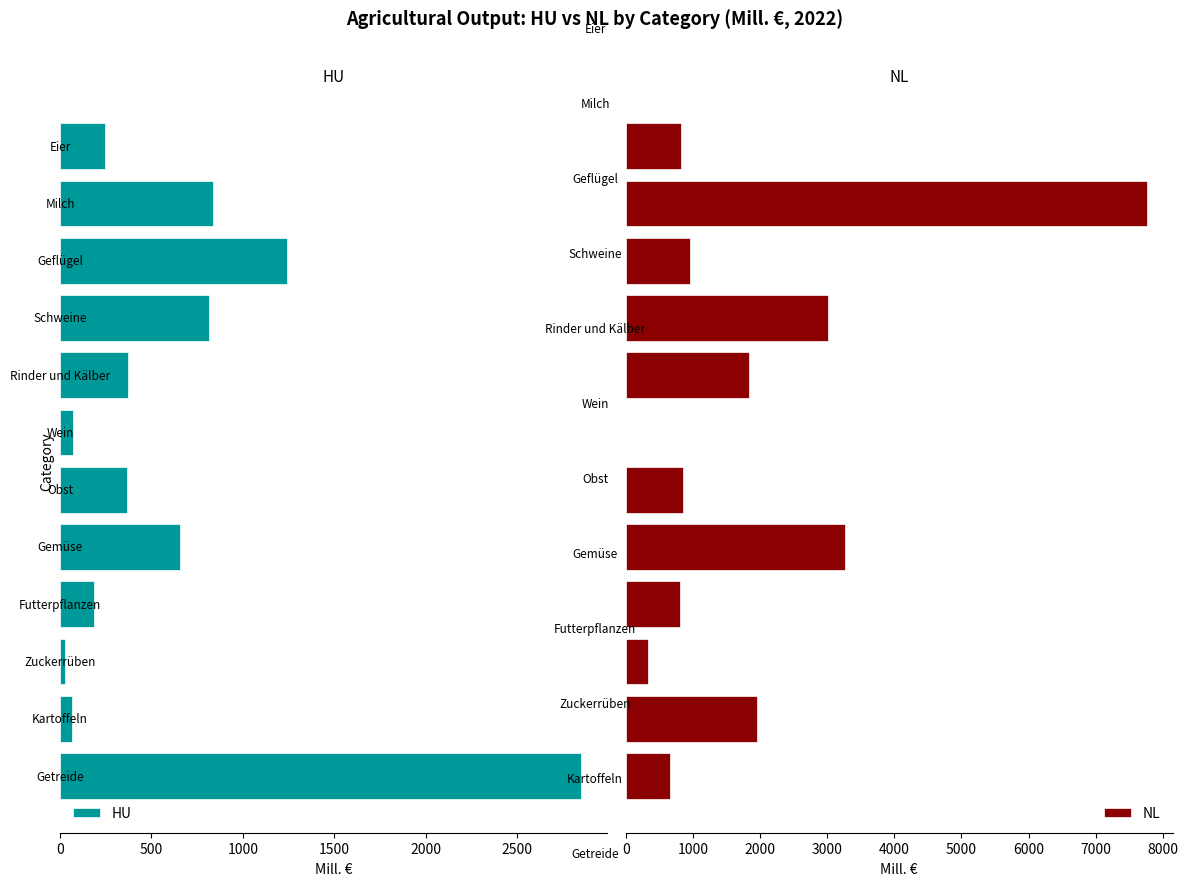

What is the difference between the maximum and minimum values in the HU series?

2819.2